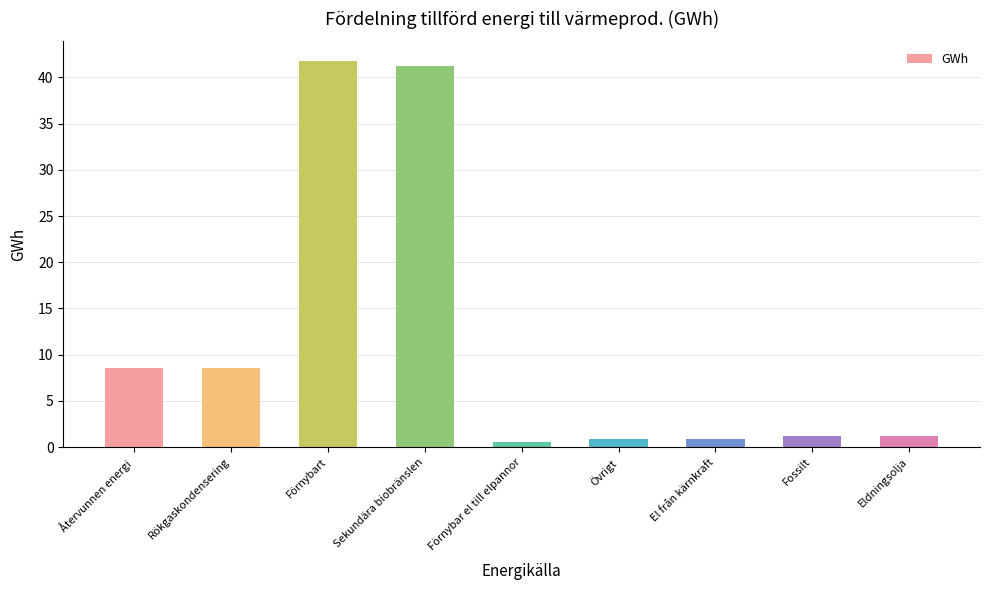

What is the difference between the maximum and minimum values?

41.3